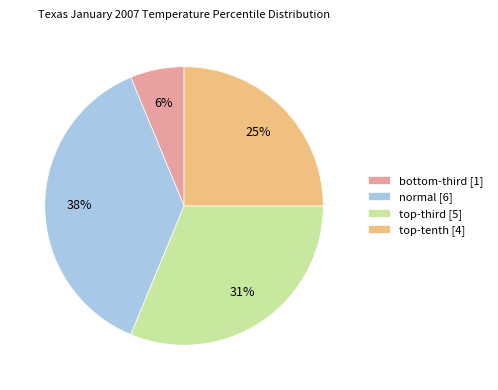

How many segments does this pie chart have?

4